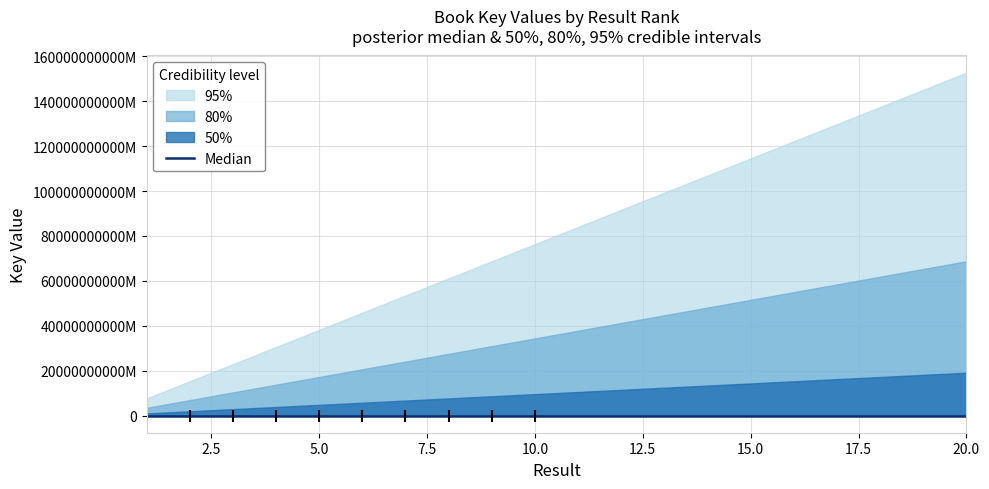

What is the average value?

276195176.9